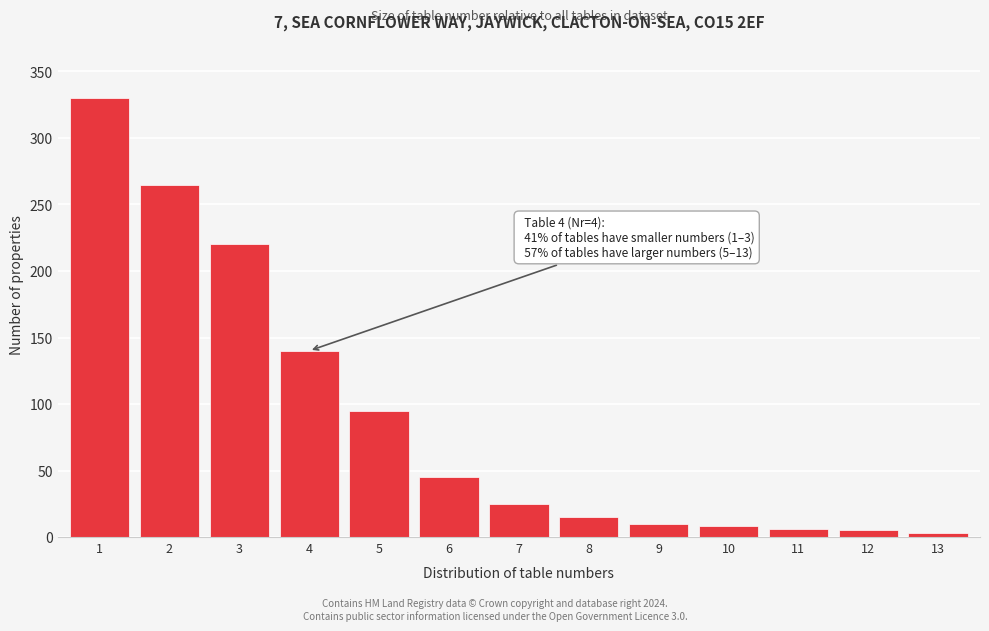

What is the change in value from 2 to 8?

-250